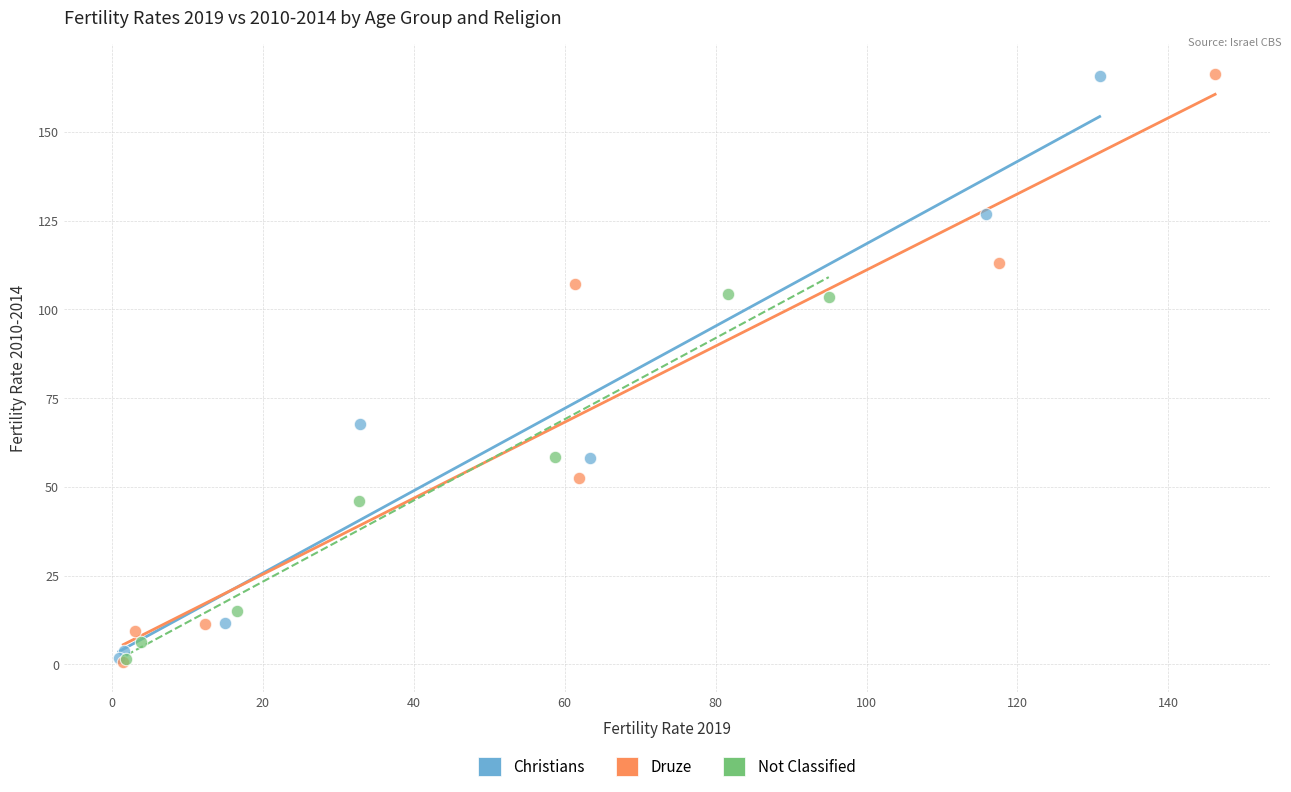

What are all the series names shown in the legend?

Christians, Druze, Not Classified